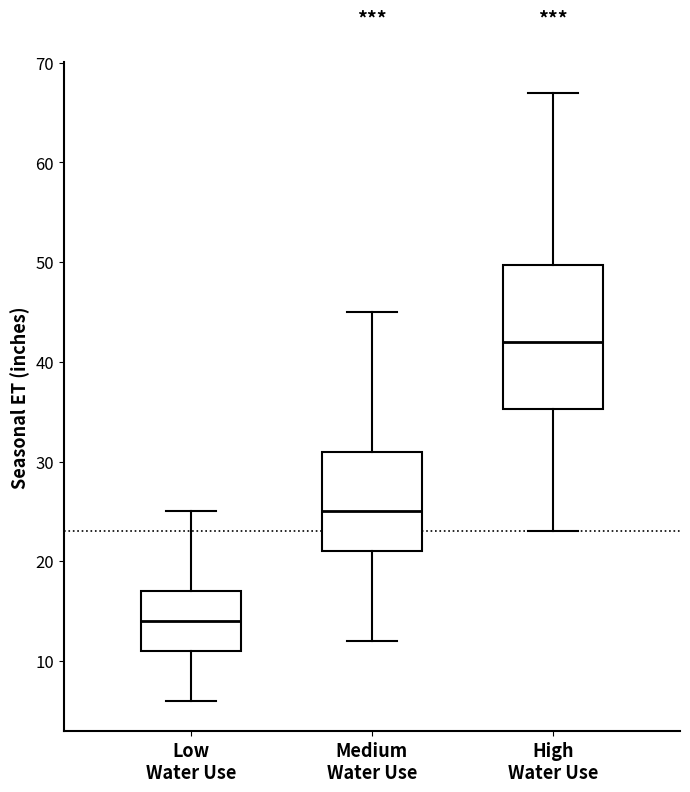

Which box is the tallest, from its lower edge to its upper edge?

High Water Use